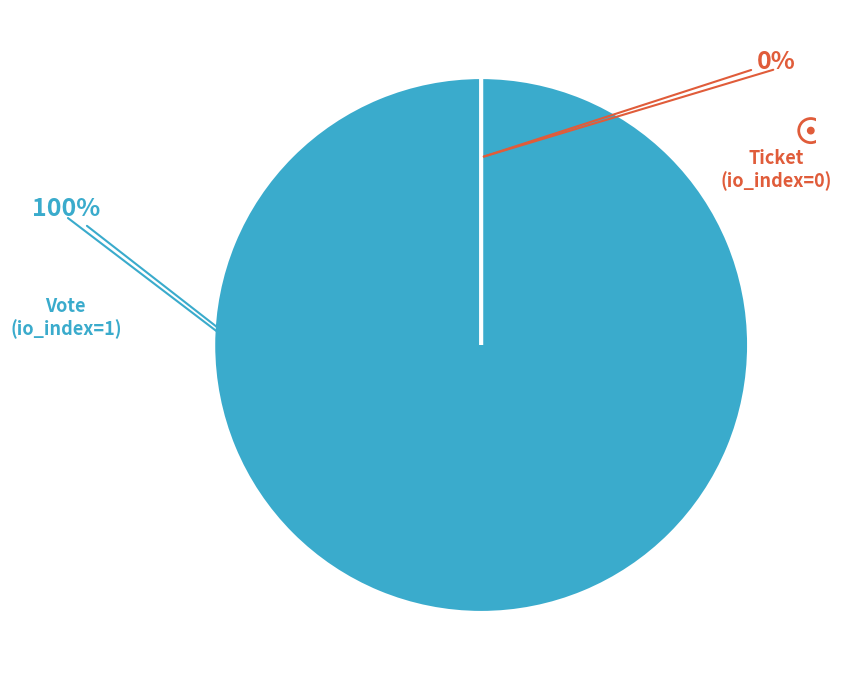

What is the change in value from Vote to Ticket?

-1